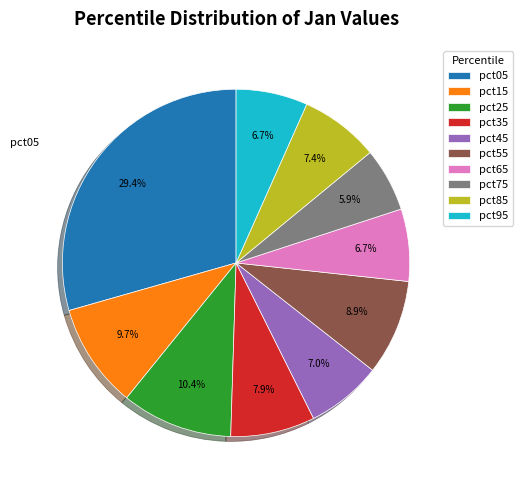

Is there a majority slice in this chart?

No